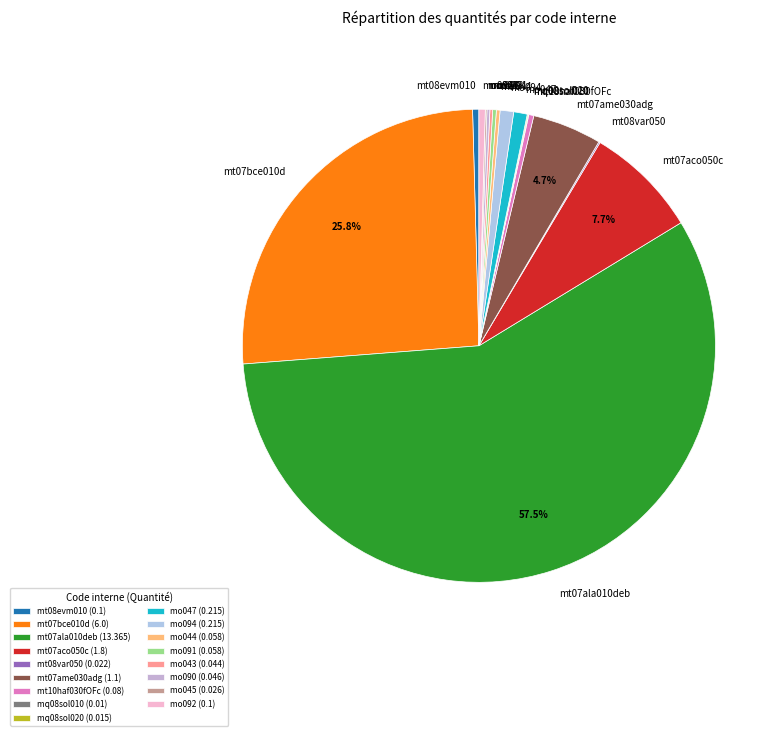

Does any single category account for the majority?

Yes